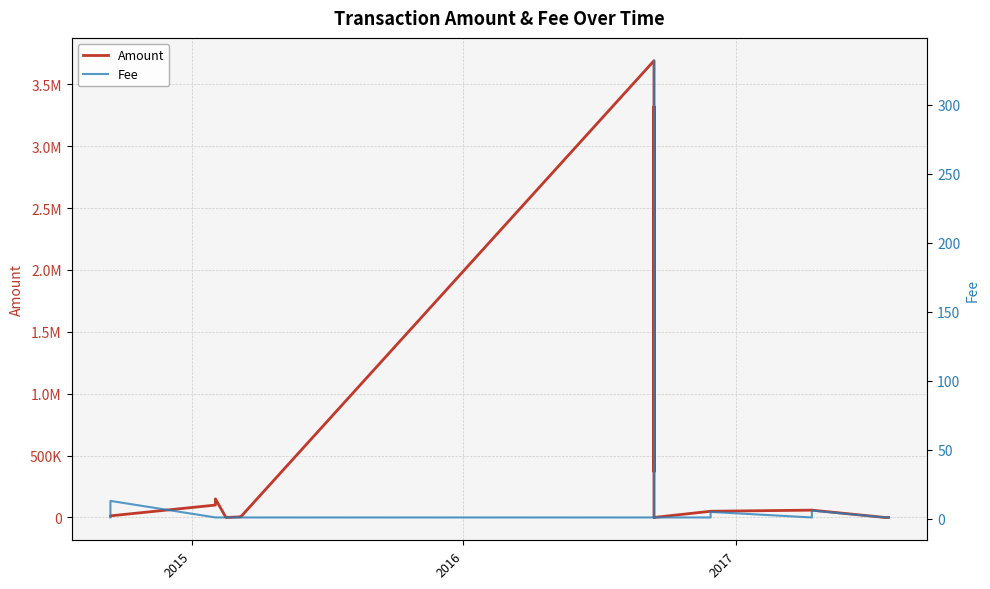

How many data points does each series have?

27